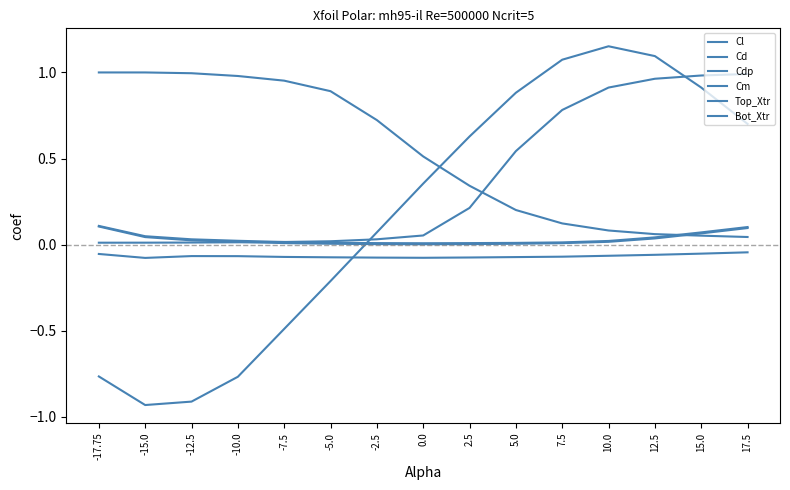

Where is the first local minimum for Cm?

-15.0